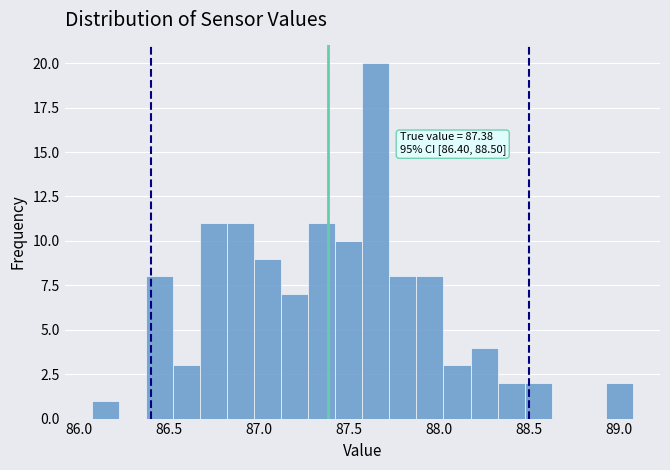

Around what value on the x-axis is the tallest bar? Give the approximate position of its centre, as read against the axis.

87.65